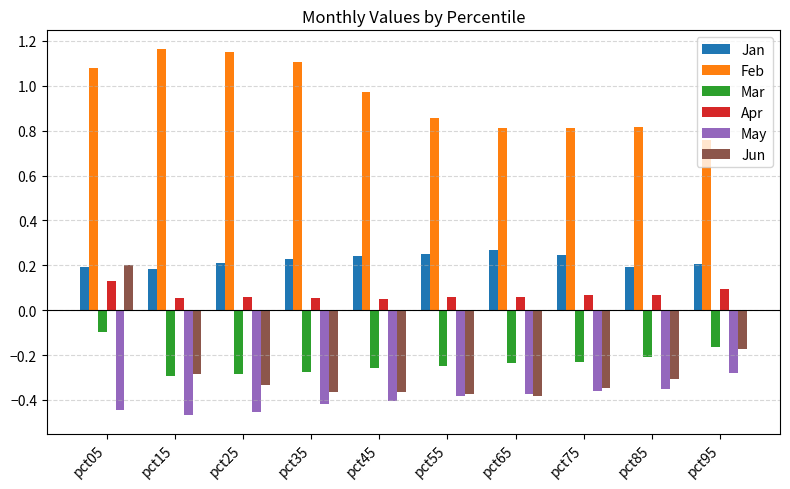

Which series has the largest range (max minus min)?

Jun